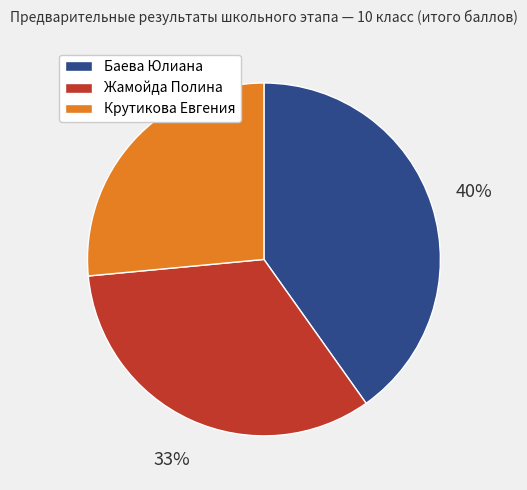

To the nearest percent, what percentage of the pie is Крутикова Евгения?

26%